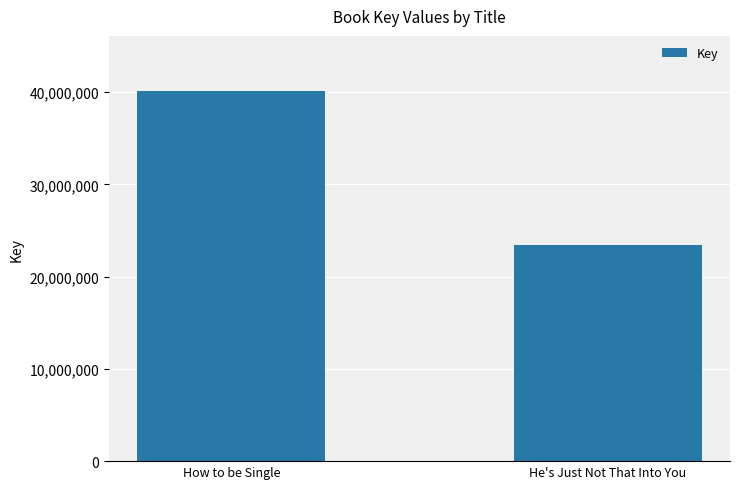

Rank the categories by value from lowest to highest.

He's Just Not That Into You, How to be Single